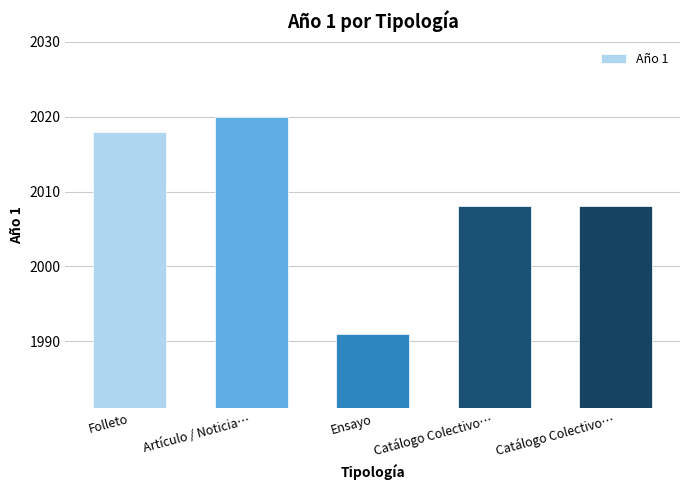

What is the difference between the maximum and second lowest values?

12